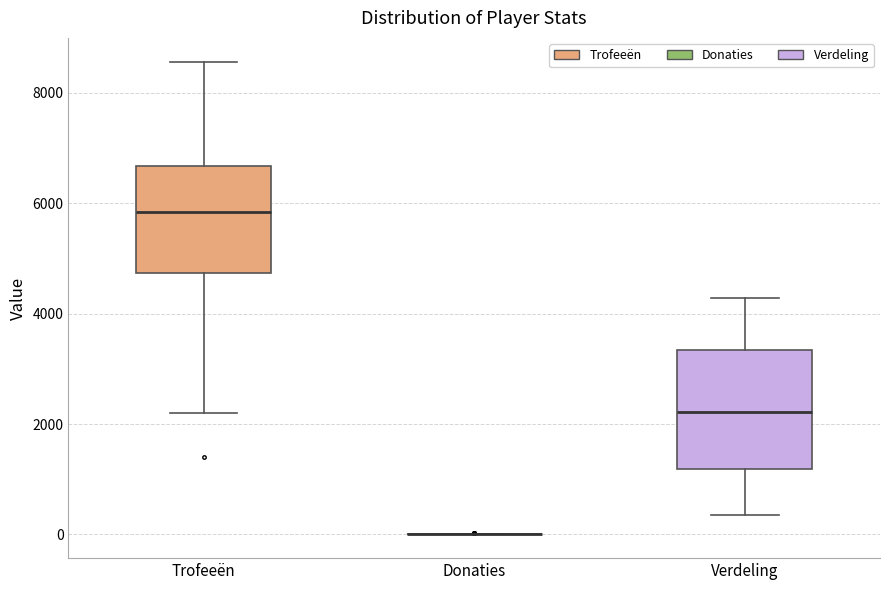

Comparing the boxes themselves (not the whiskers), which one is the tallest?

Verdeling